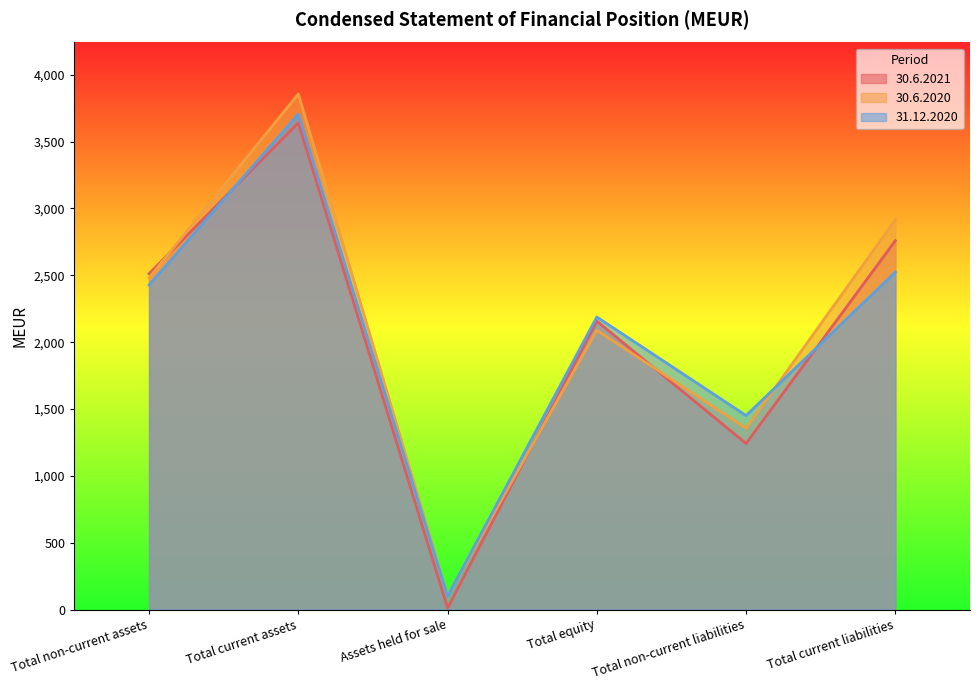

Rank the categories by 30.6.2020 value from lowest to highest.

Assets held for sale, Total non-current liabilities, Total equity, Total non-current assets, Total current liabilities, Total current assets